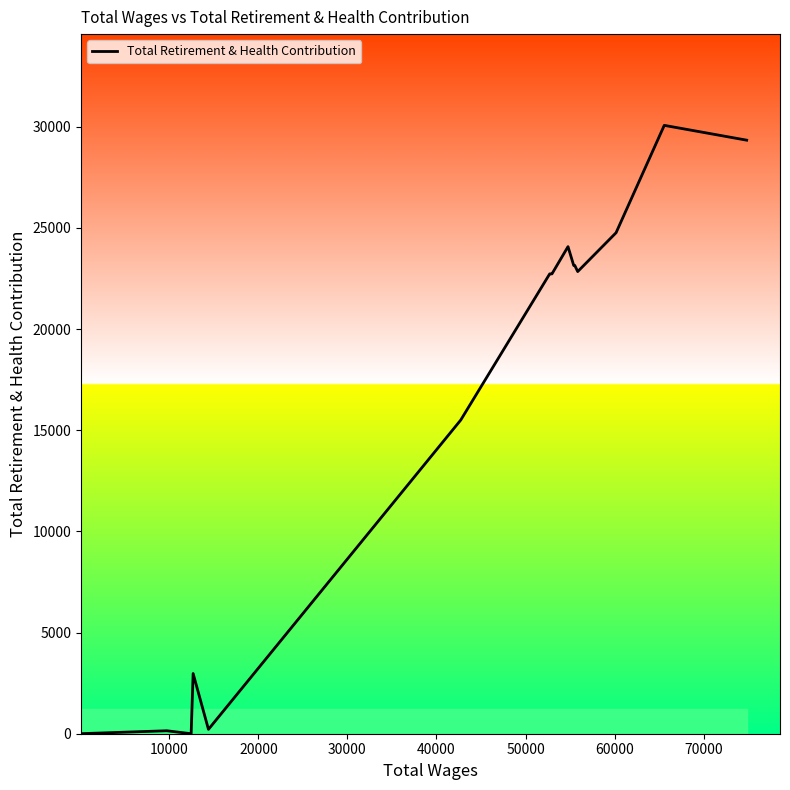

What is the maximum value shown in the chart?

30071